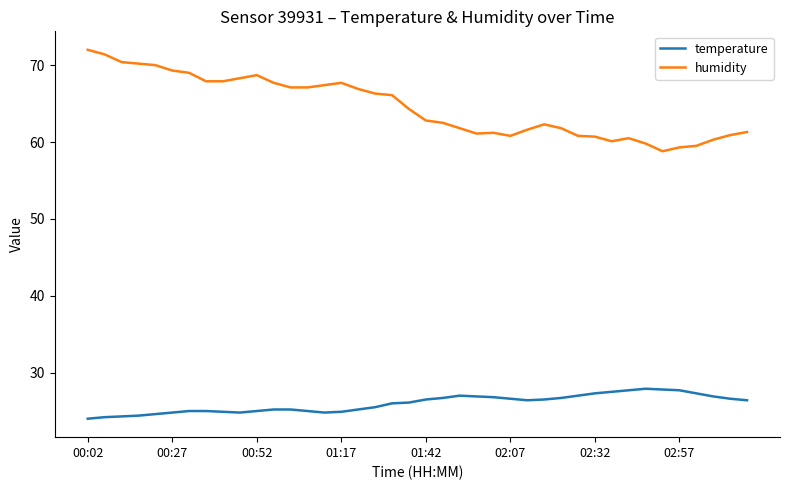

True or false: temperature and humidity cross at least once.

False